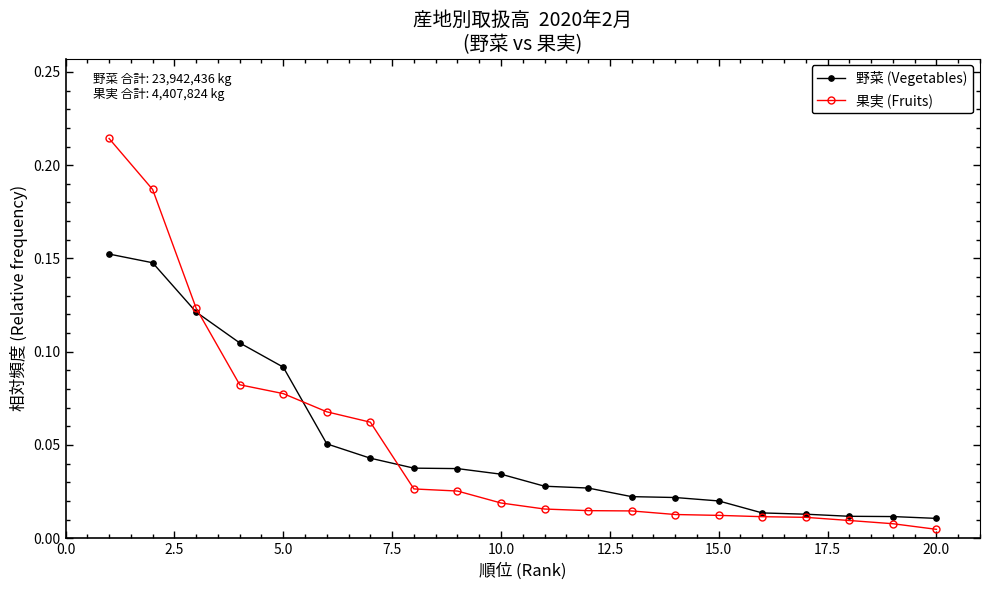

Which series has the largest range (max minus min)?

果実 (Fruits)